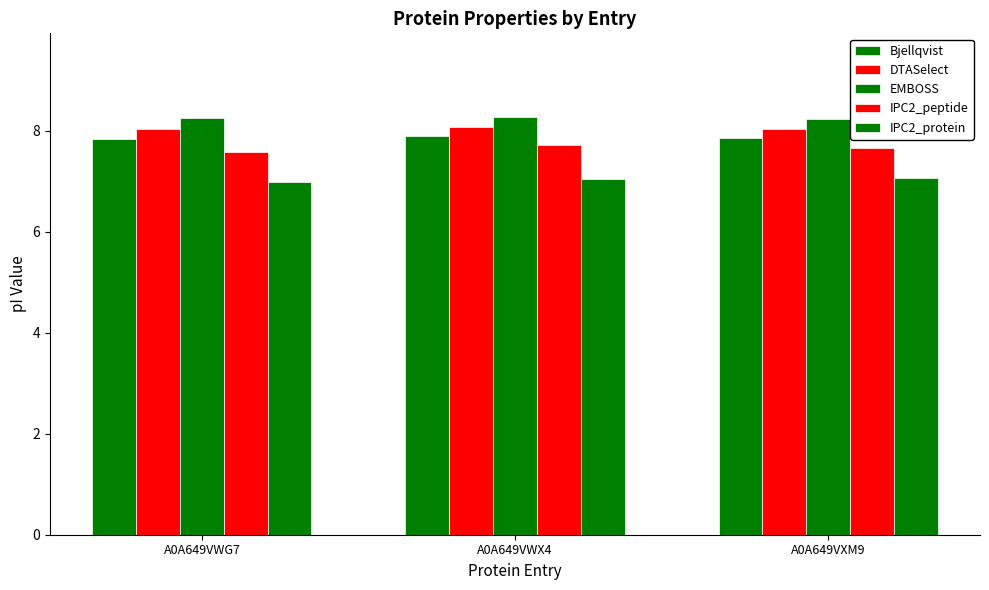

What is the label of the 2nd bar from the right?

A0A649VWX4